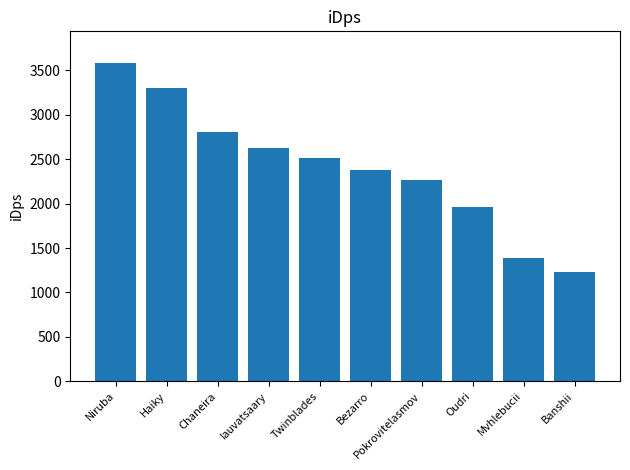

What is the maximum value shown in the chart?

3581.6